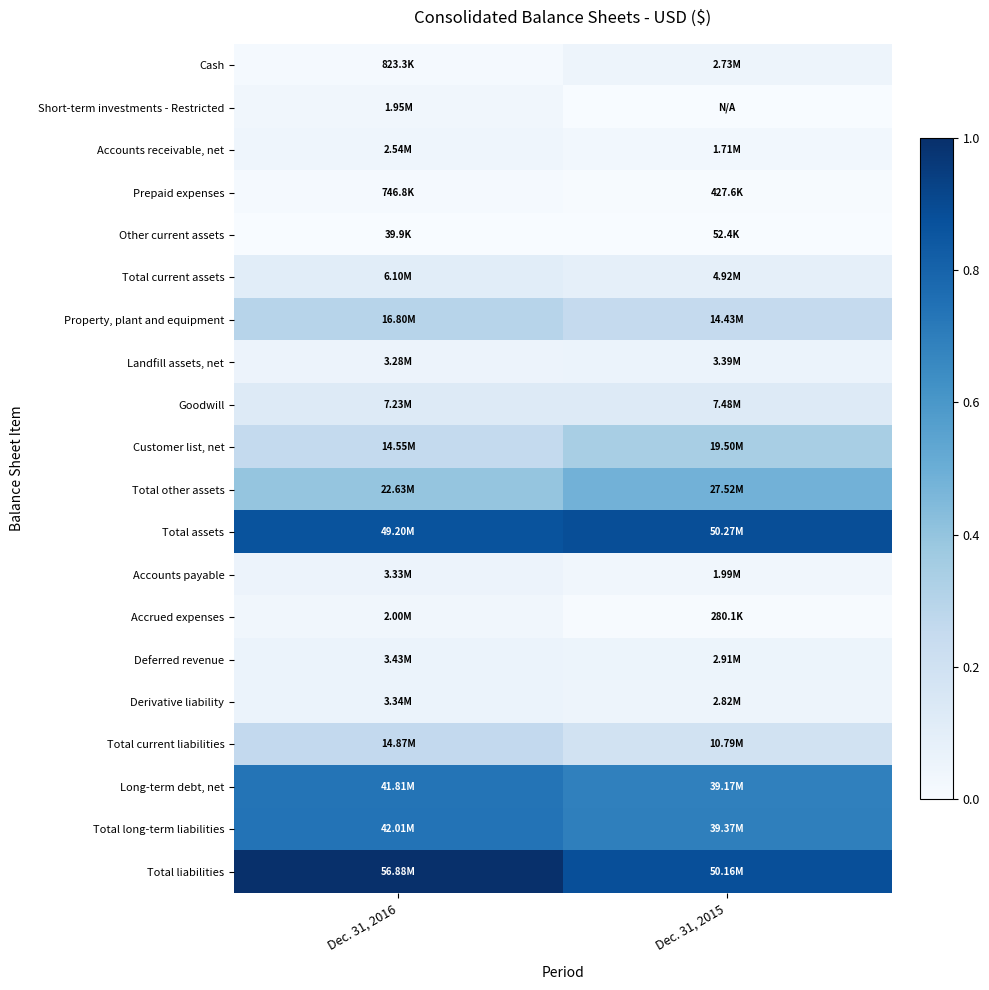

Between Dec. 31, 2015 and Dec. 31, 2016, which is larger?

Dec. 31, 2015